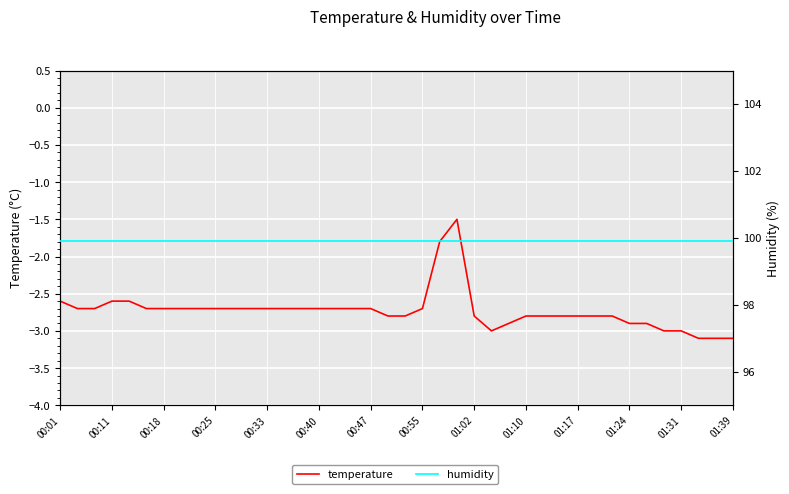

How many values in the temperature series are below -2?

38